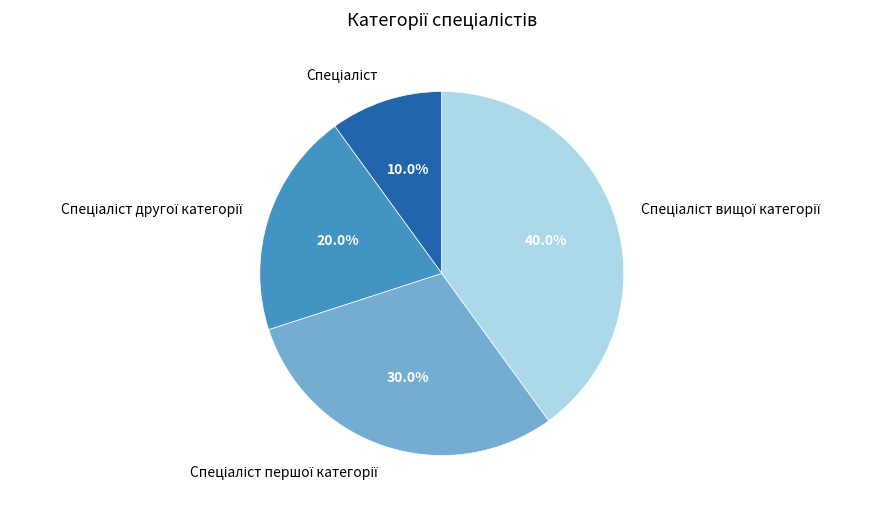

Count the number of slices in the pie.

4